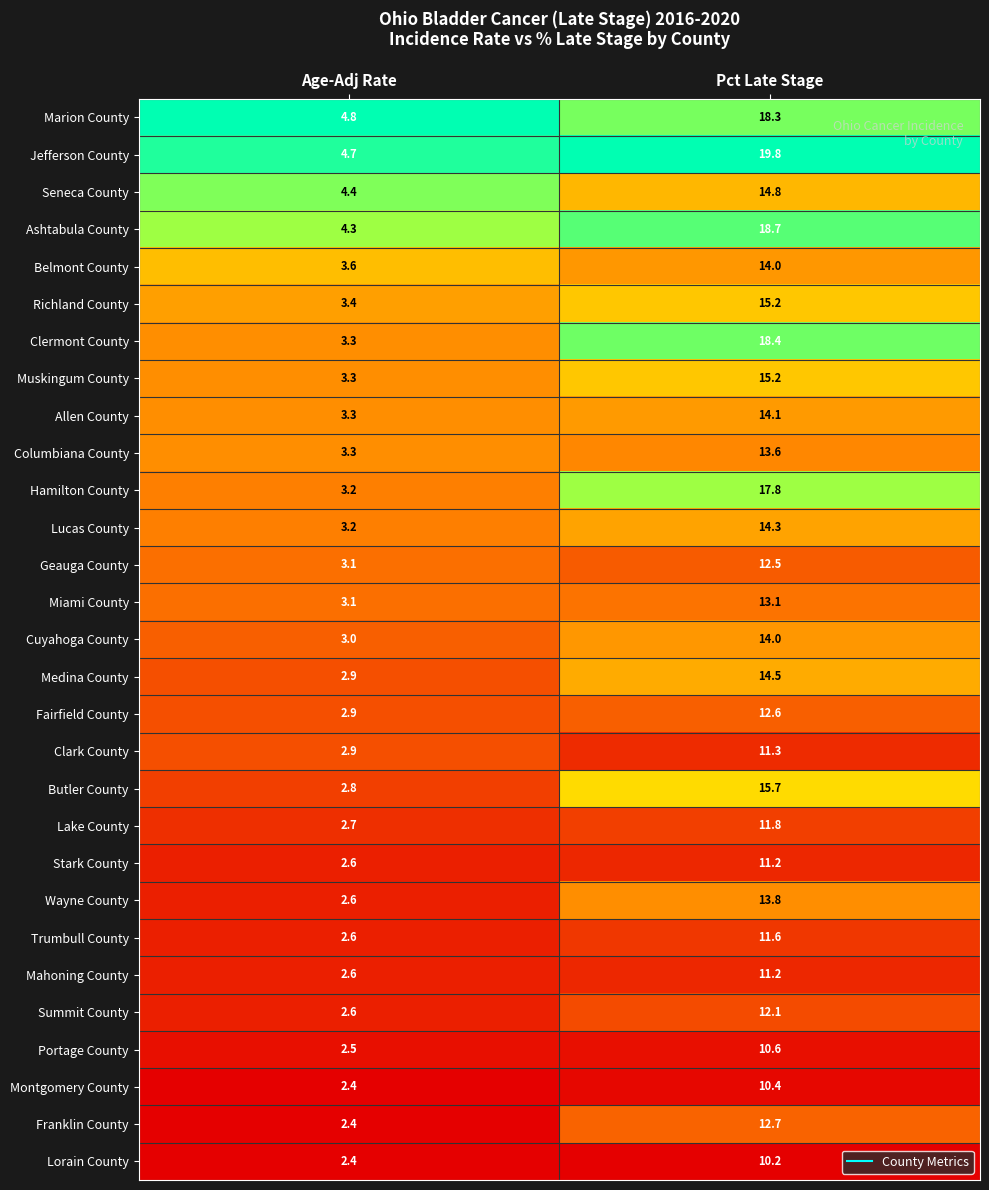

What is the maximum value shown in the chart?

19.8